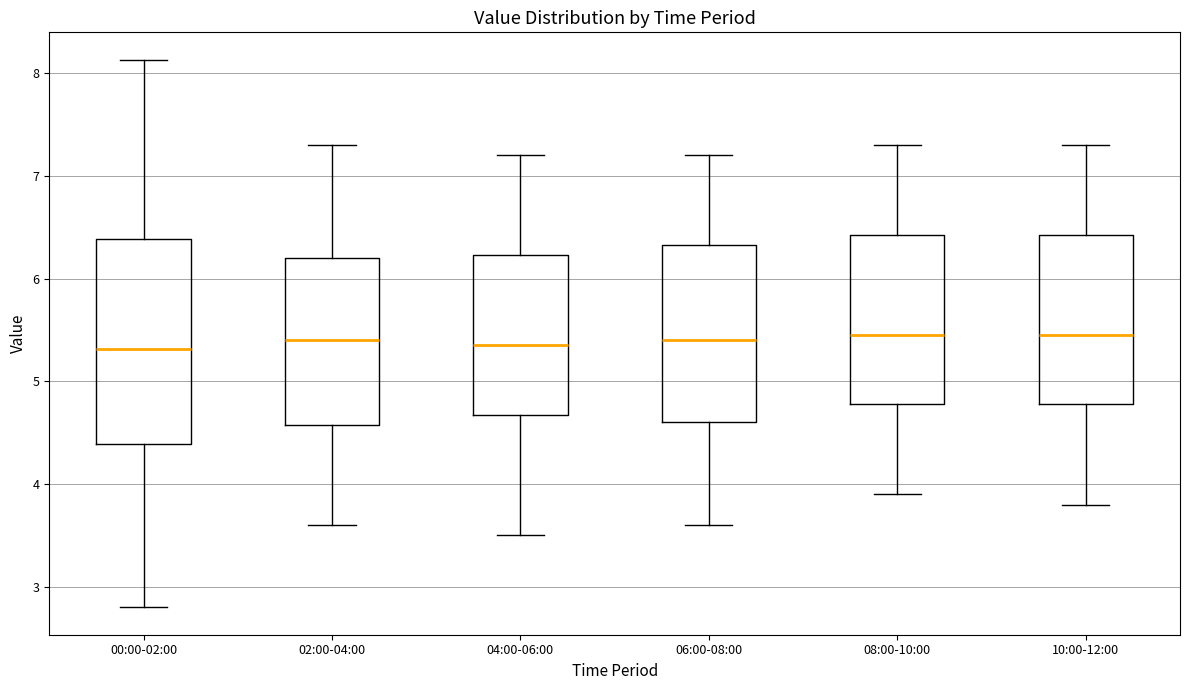

Reading left to right, transcribe this box plot: for each box, give where its median line is, the range the box spans, and where its two whiskers end, as read against the y-axis. The values are not printed on the chart, so give them approximately, as read against the axis.

00:00-02:00: median 5.3, box 4.4 to 6.4, whiskers 2.8 to 8.1
02:00-04:00: median 5.4, box 4.6 to 6.2, whiskers 3.6 to 7.3
04:00-06:00: median 5.4, box 4.7 to 6.2, whiskers 3.5 to 7.2
06:00-08:00: median 5.4, box 4.6 to 6.3, whiskers 3.6 to 7.2
08:00-10:00: median 5.5, box 4.8 to 6.4, whiskers 3.9 to 7.3
10:00-12:00: median 5.5, box 4.8 to 6.4, whiskers 3.8 to 7.3